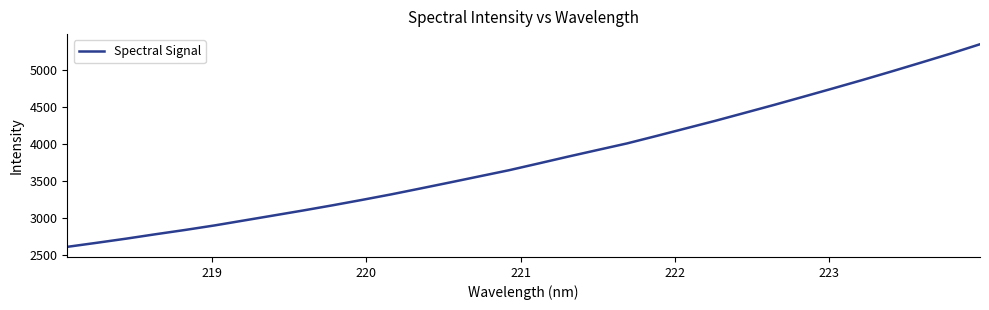

What is the maximum value shown in the chart?

5343.8